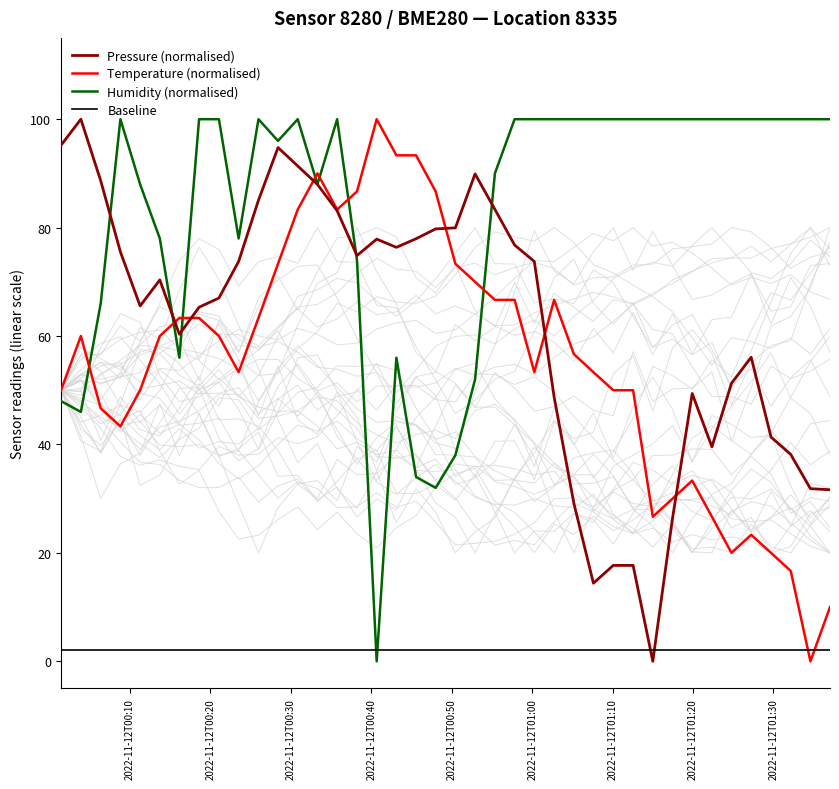

After their last crossing, which series has the higher values: Baseline or Humidity (normalised)?

Humidity (normalised)